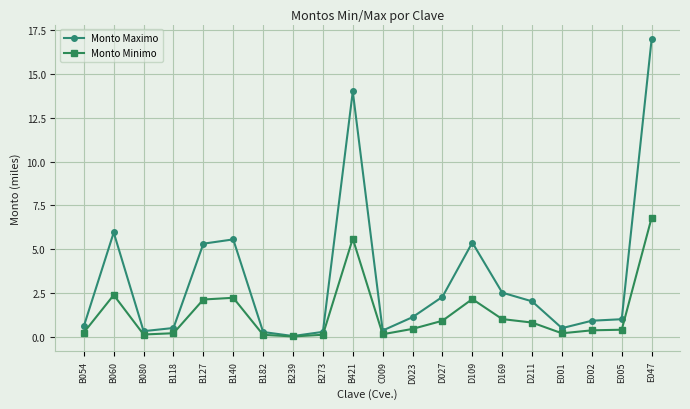

List the series in order of their peak value, lowest first.

Monto Minimo, Monto Maximo